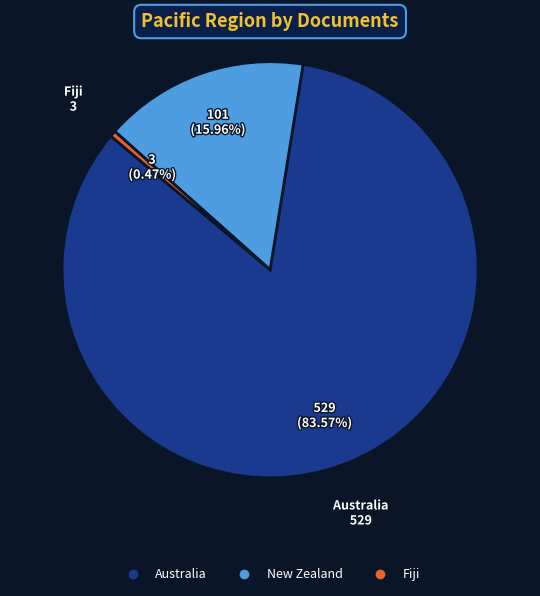

To the nearest percent, what percentage of the pie is Australia?

84%